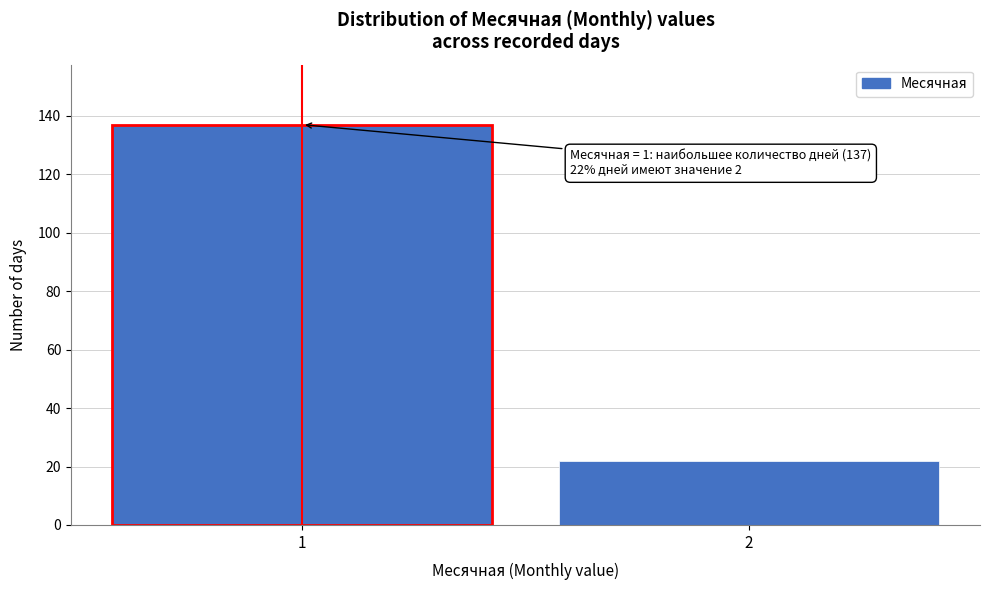

Reading left to right, transcribe all the data shown in this chart.

137	22